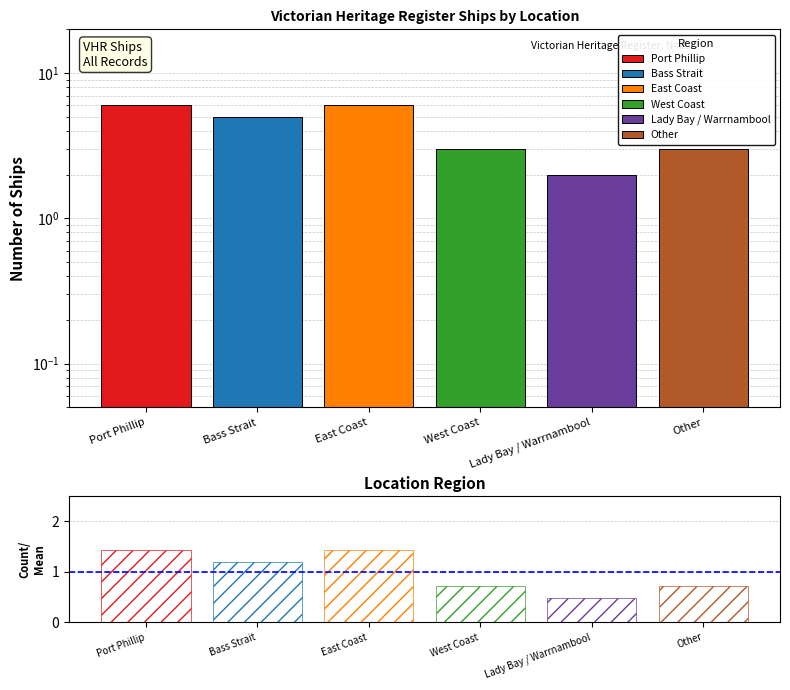

What is the average value?

1.0